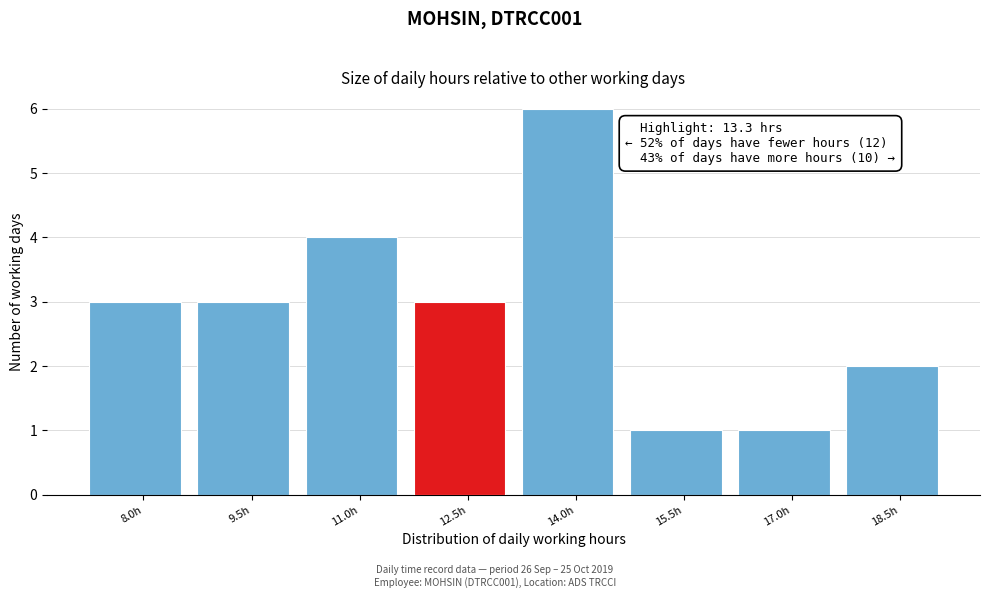

Reading left to right, extract all data points from this chart.

3	3	4	3	6	1	1	2